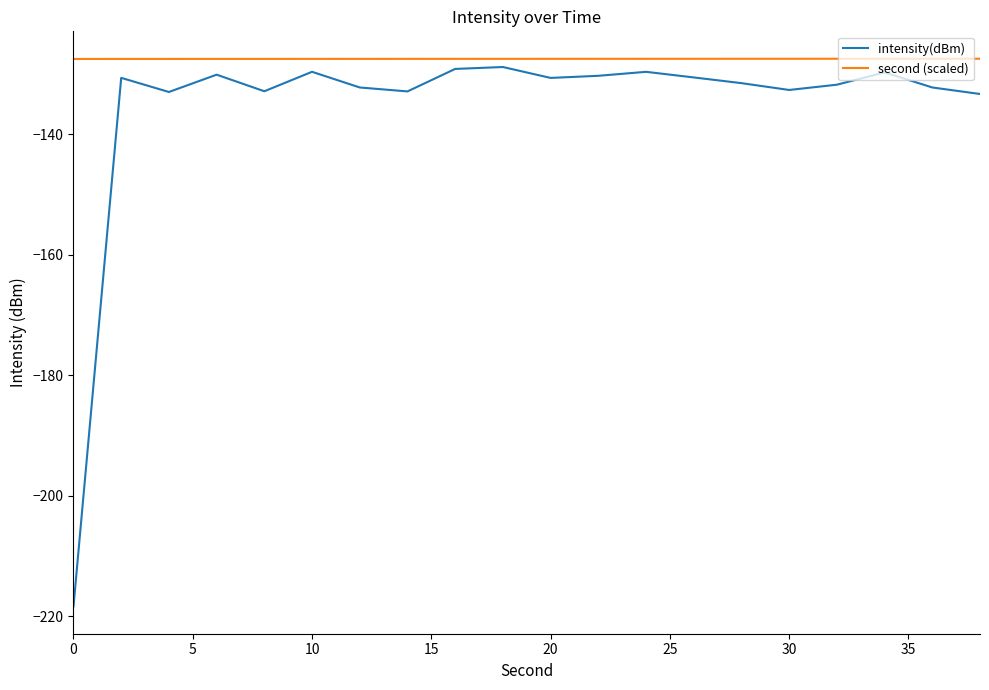

What is the minimum value for intensity(dBm)?

-218.4